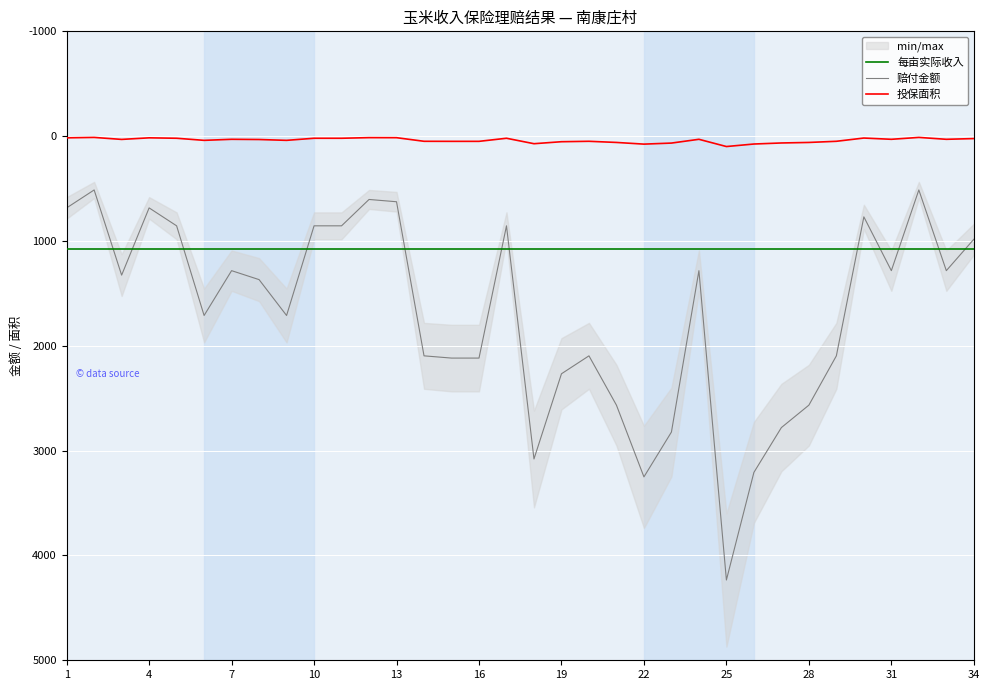

What is the sum of all 每亩实际收入 values?

36625.8